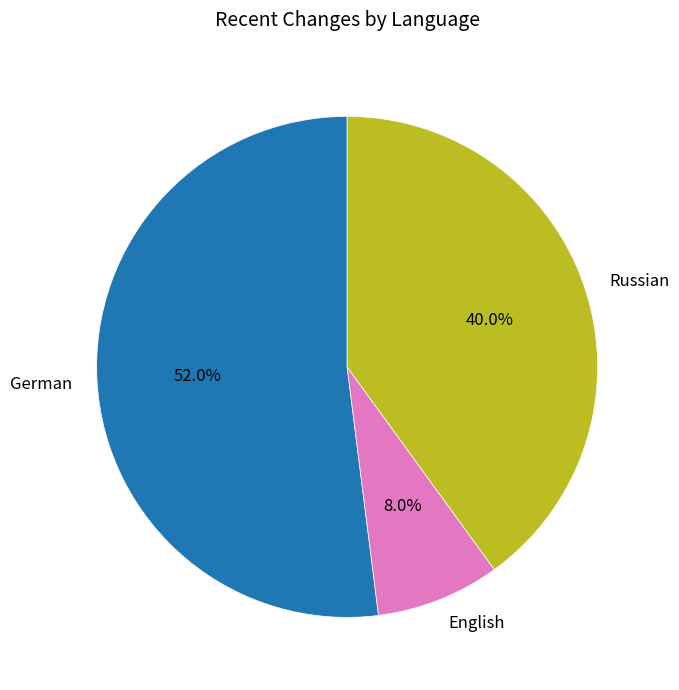

Does English represent more than half of the total?

No